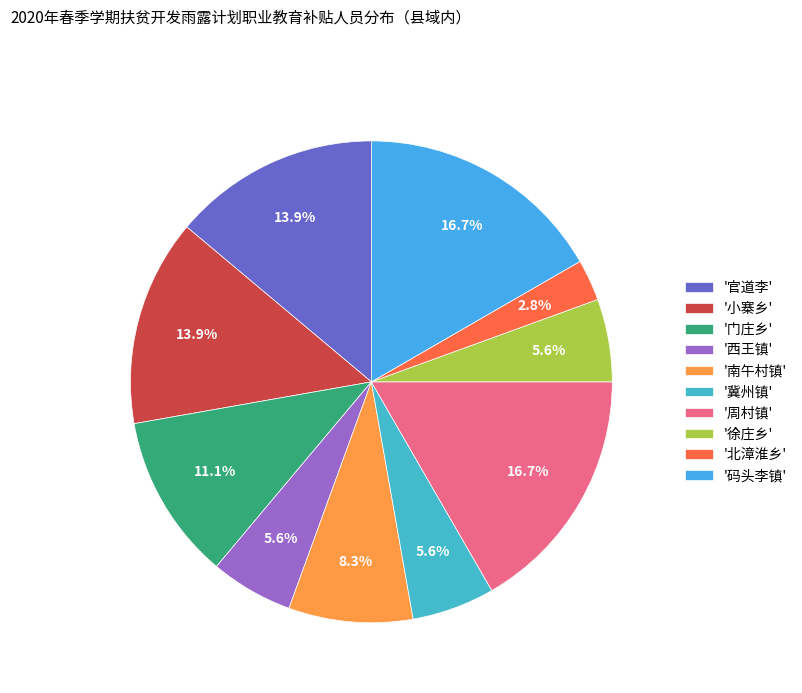

Which slice is the smallest?

'北漳淮乡'